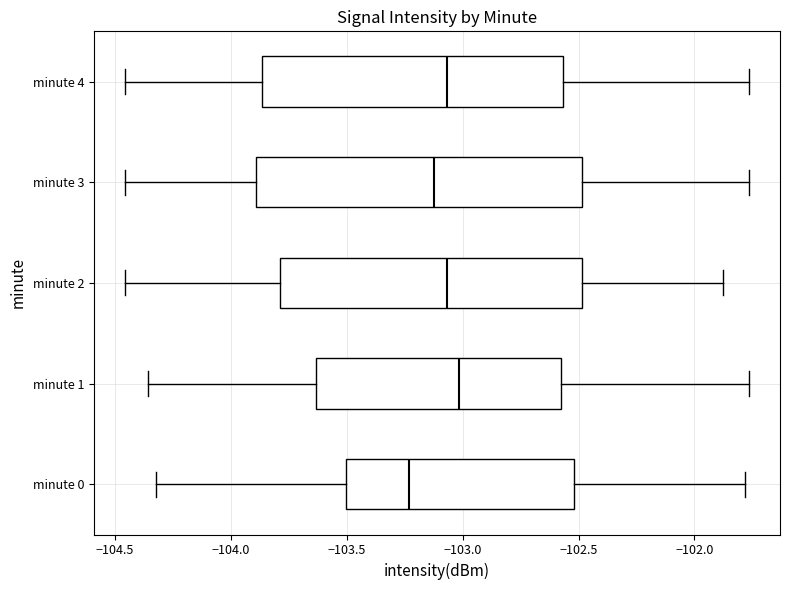

Reading bottom to top, transcribe this box plot: for each box, give where its median line is, the range the box spans, and where its two whiskers end, as read against the x-axis. The values are not printed on the chart, so give them approximately, as read against the axis.

minute 0: median -103.25, box -103.50 to -102.50, whiskers -104.30 to -101.80
minute 1: median -103.00, box -103.65 to -102.55, whiskers -104.35 to -101.75
minute 2: median -103.05, box -103.80 to -102.50, whiskers -104.45 to -101.90
minute 3: median -103.10, box -103.90 to -102.50, whiskers -104.45 to -101.75
minute 4: median -103.05, box -103.85 to -102.55, whiskers -104.45 to -101.75